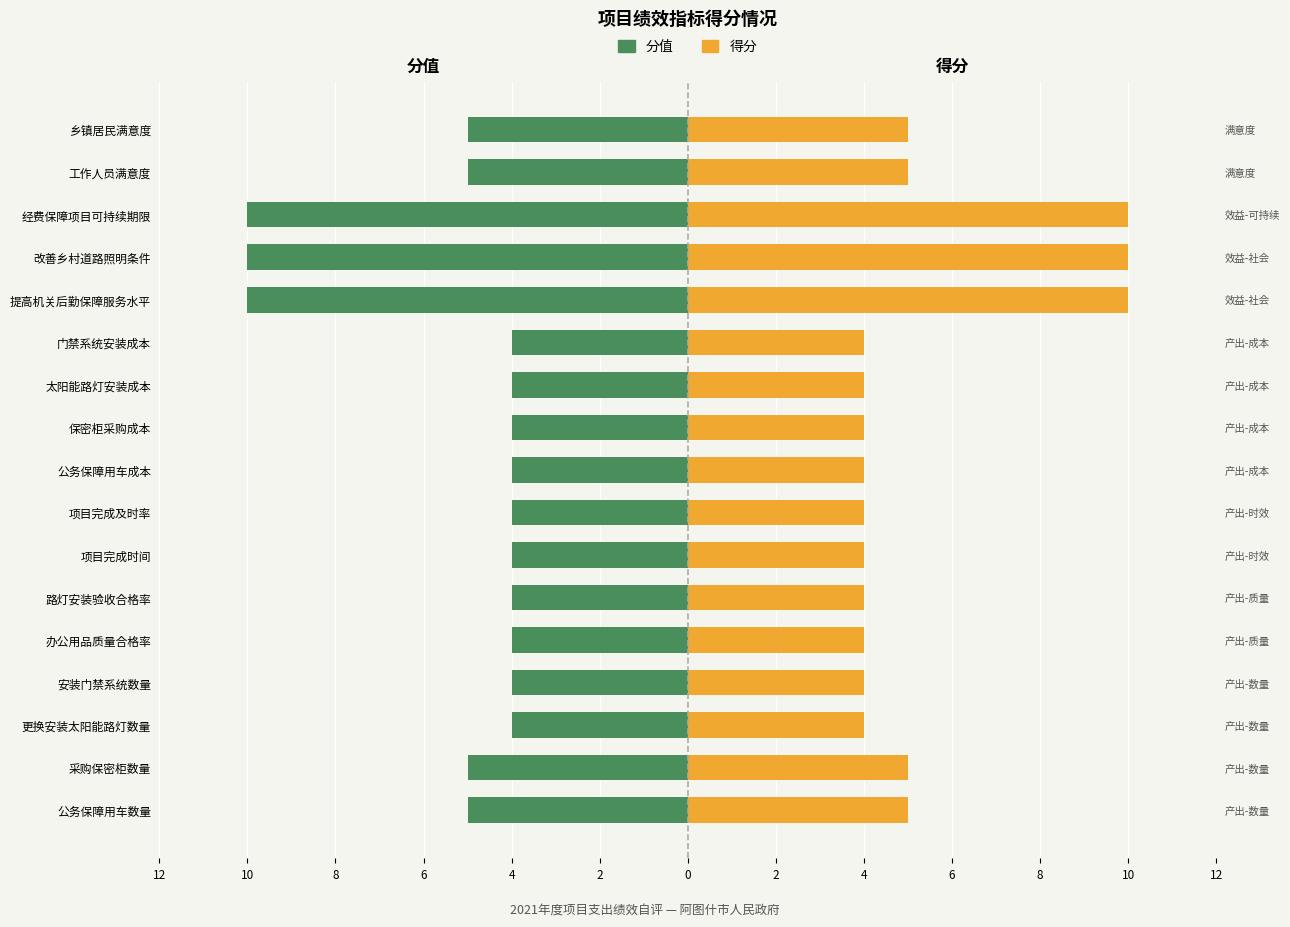

Reading left to right, extract all data points from this chart.

分值: -5	-5	-4	-4	-4	-4	-4	-4	-4	-4	-4	-4	-10	-10	-10	-5	-5
得分: 5	5	4	4	4	4	4	4	4	4	4	4	10	10	10	5	5